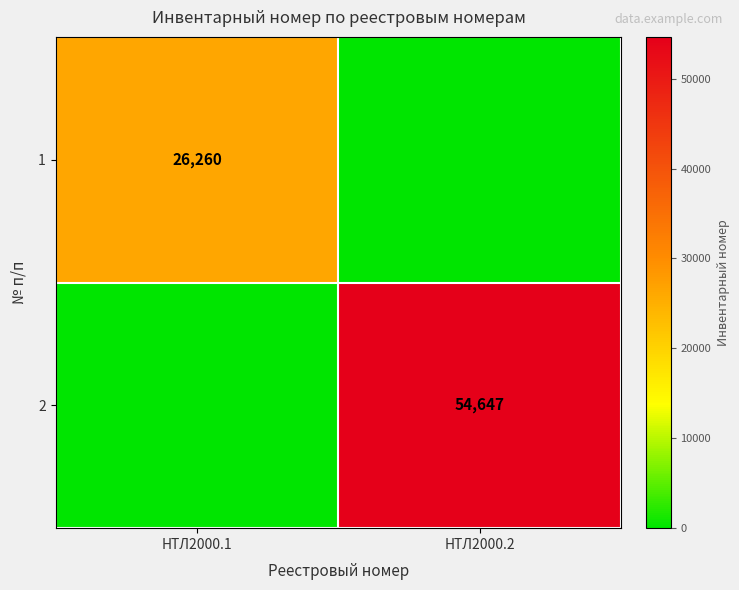

True or false: 1 has a value of 42385 at НТЛ2000.1.

False